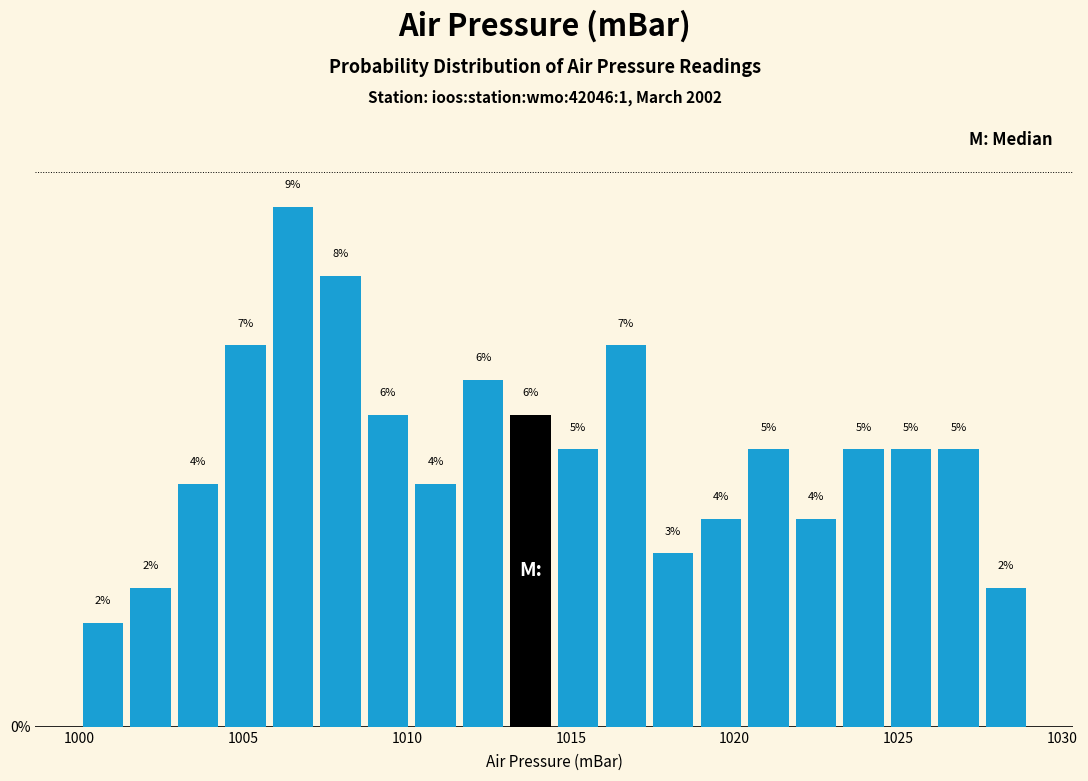

Around what value on the x-axis is the tallest bar? Give the approximate position of its centre, as read against the axis.

1006.5